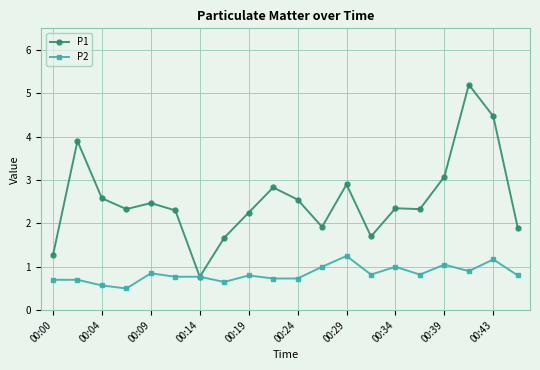

What is the minimum value for P1?

0.8